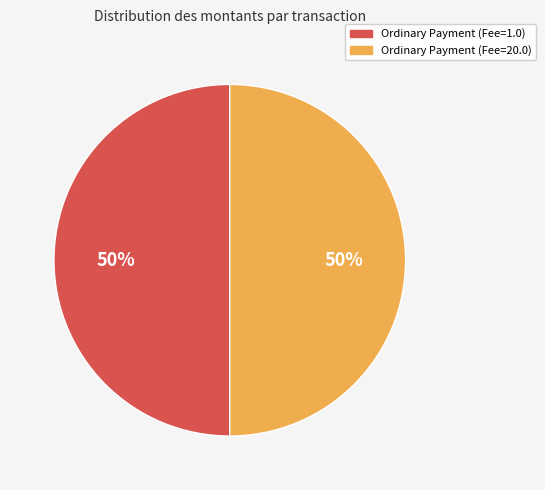

Combined, do Ordinary Payment (Fee=1.0) and Ordinary Payment (Fee=20.0) account for over 50%?

Yes